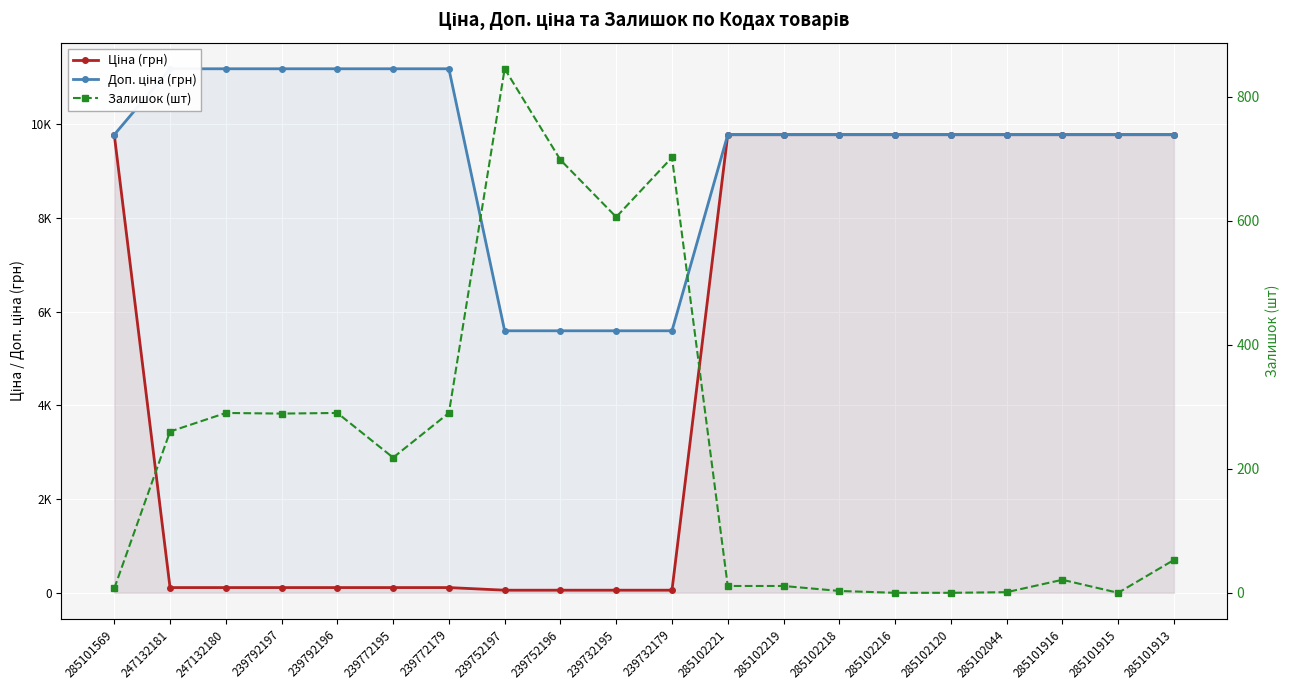

What is the sum of the Ціна (грн) values at 285102044 and 285102216?

19551.0